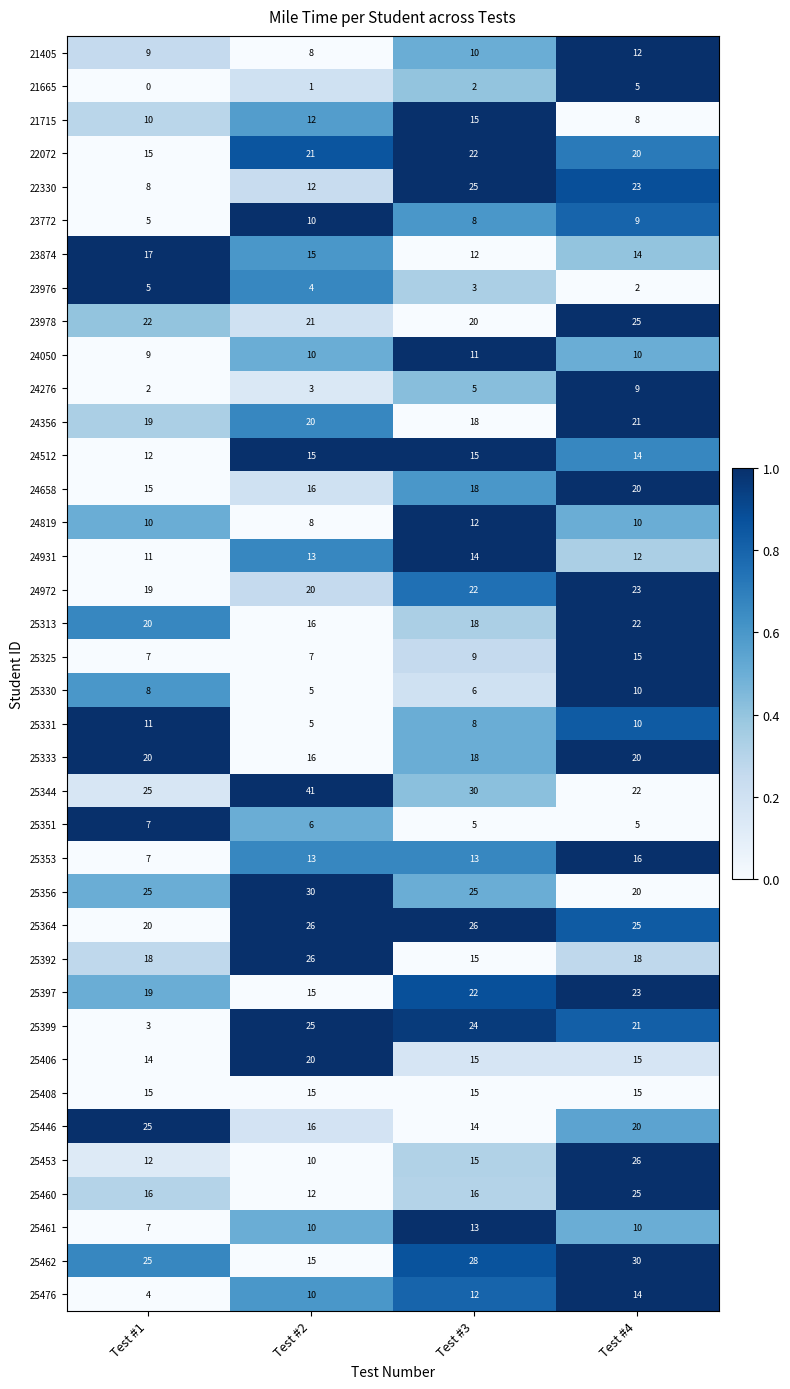

At which category does the chart reach its peak across all series?

Test #2